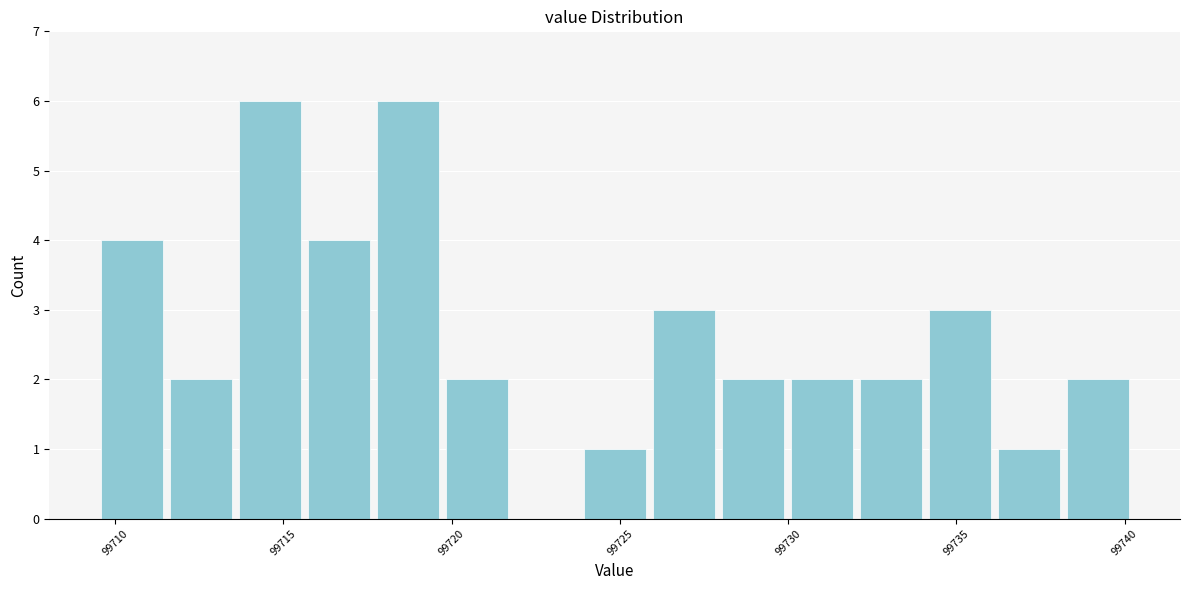

Reading left to right, list every bar in this chart as the range it spans on the x-axis followed by its height. Neither the bar edges nor the heights are printed on the chart, so give them approximately, as read against the axes.

99709.5 to 99711.5: 4
99711.5 to 99713.5: 2
99713.5 to 99715.5: 6
99715.5 to 99717.5: 4
99717.5 to 99719.5: 6
99719.5 to 99722.0: 2
99722.0 to 99724.0: 0
99724.0 to 99726.0: 1
99726.0 to 99728.0: 3
99728.0 to 99730.0: 2
99730.0 to 99732.0: 2
99732.0 to 99734.0: 2
99734.0 to 99736.0: 3
99736.0 to 99738.0: 1
99738.0 to 99740.0: 2